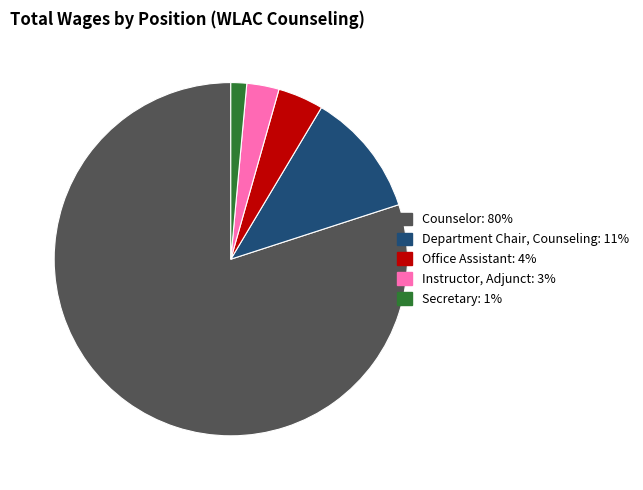

What is the ratio of the value at Instructor, Adjunct to the value at Office Assistant?

0.7